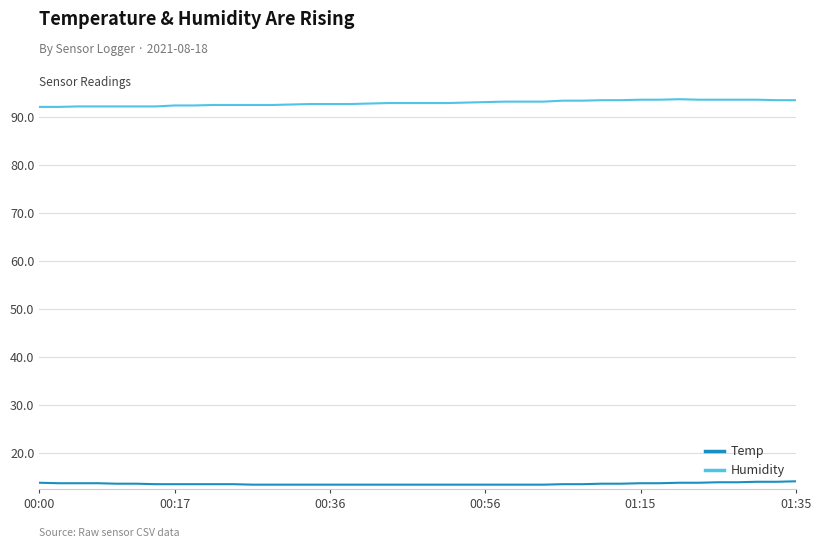

Which series has the largest total across all categories?

Humidity